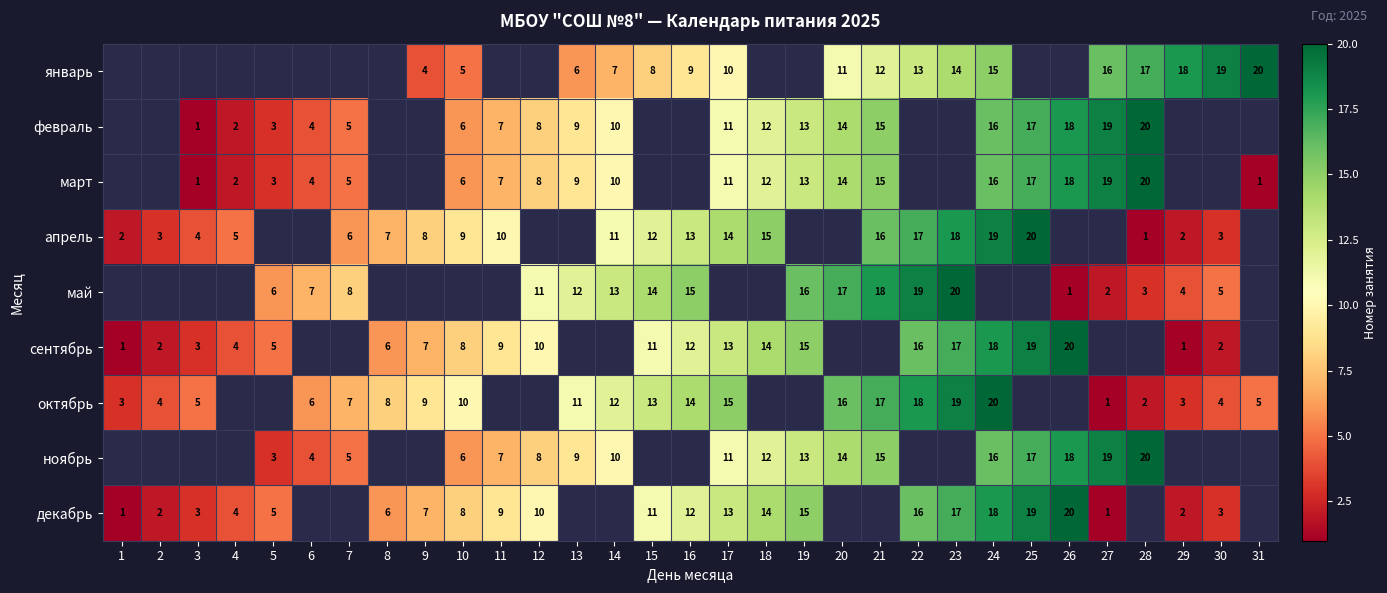

Is it true that октябрь equals 3 at 1?

True